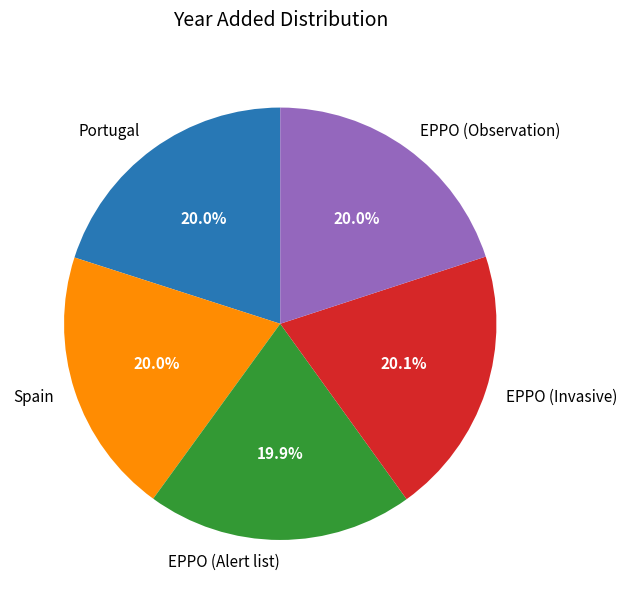

Count the number of slices in the pie.

5